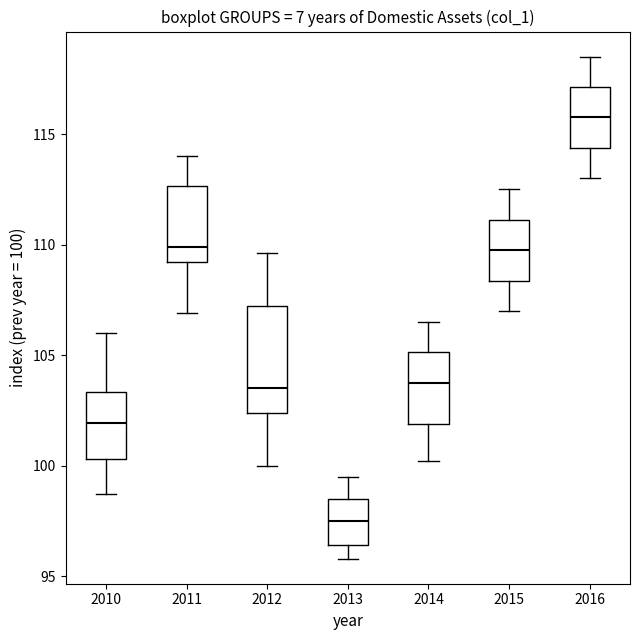

Comparing the boxes themselves (not the whiskers), which one is the tallest?

2012